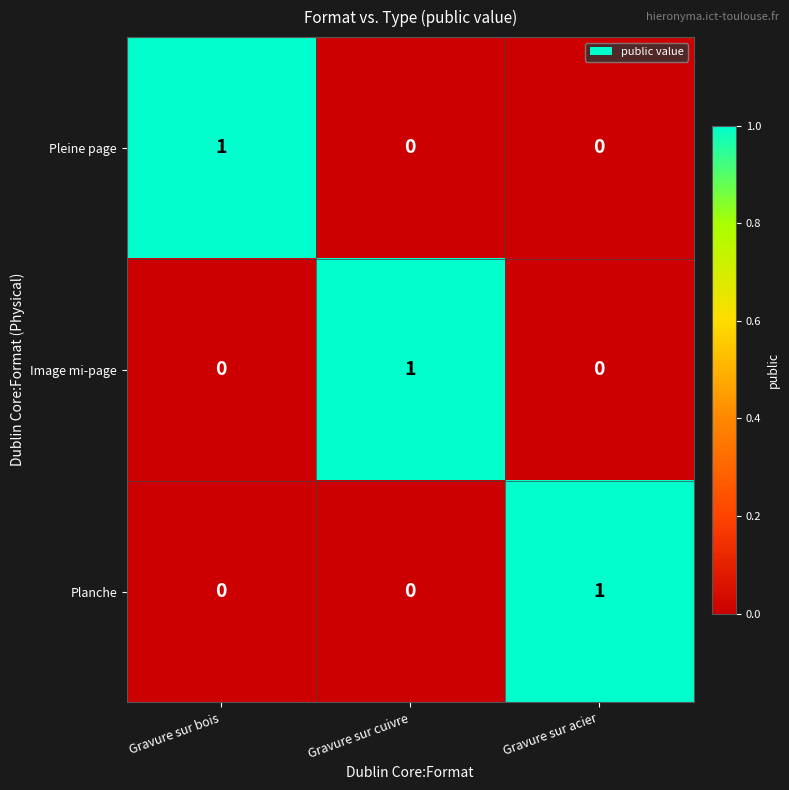

The value of Planche at Gravure sur cuivre is 0. True or false?

True